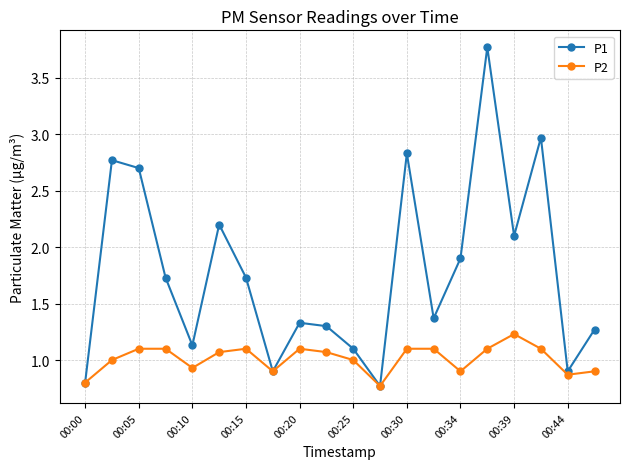

Which series has the widest spread of values?

P1